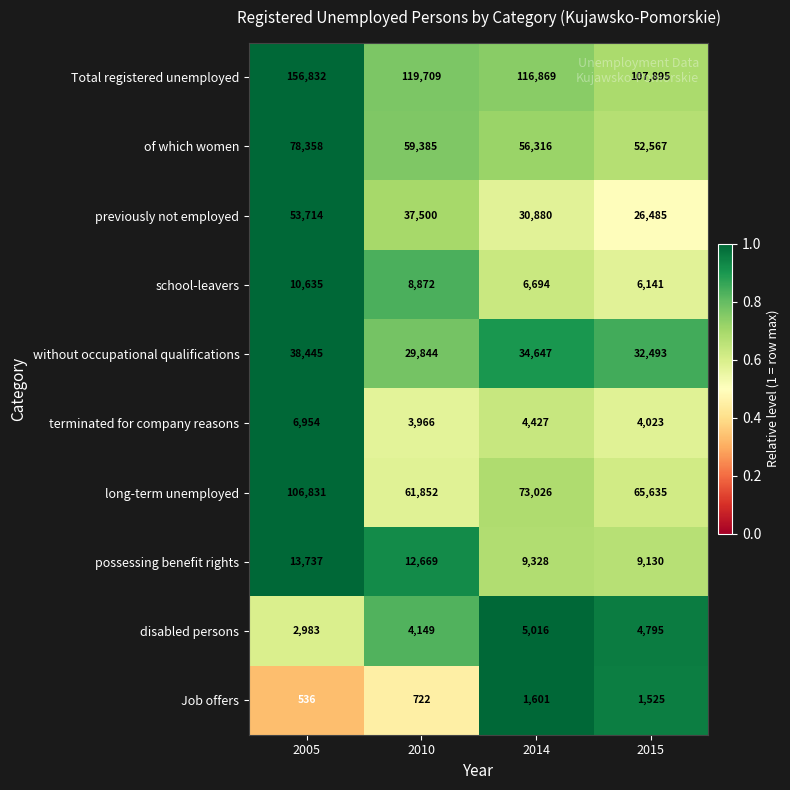

At how many categories does at least one series exceed 71425?

4